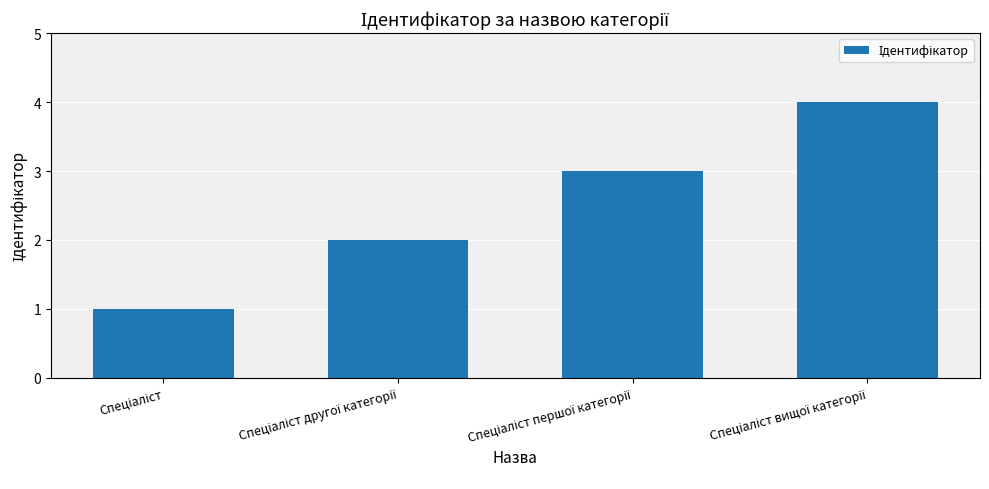

What is the difference between the maximum and minimum values?

3